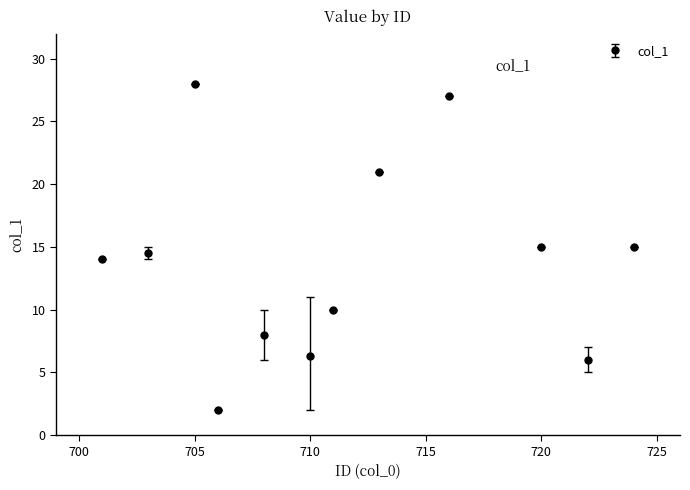

What is the average value?

13.9